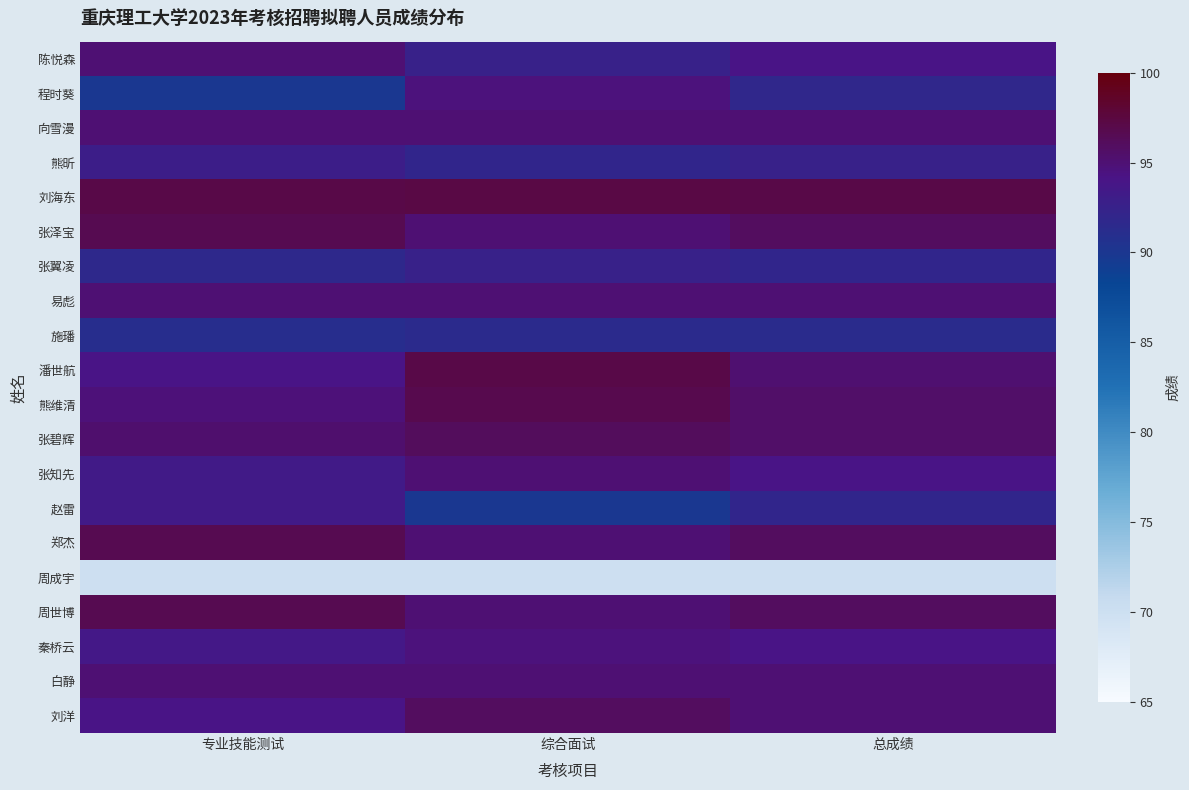

At which category does the chart reach its peak across all series?

综合面试